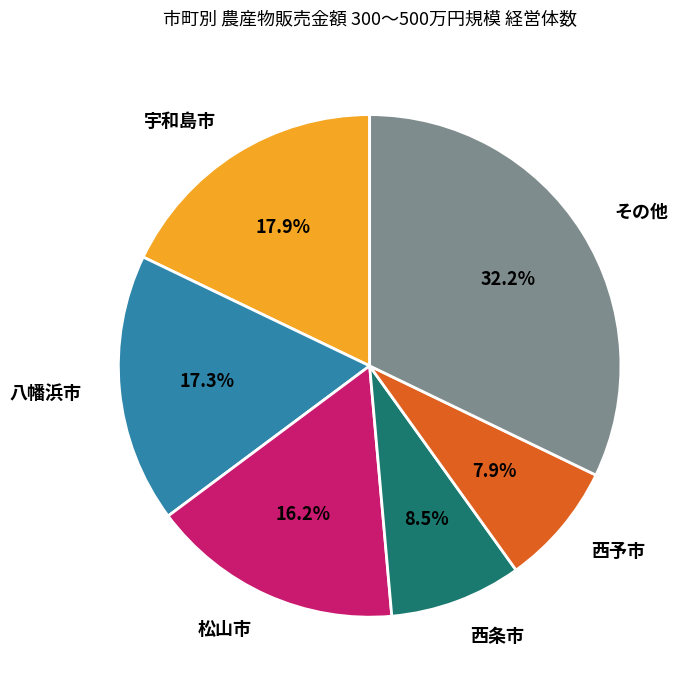

True or false: 八幡浜市 accounts for 29% of the total.

False